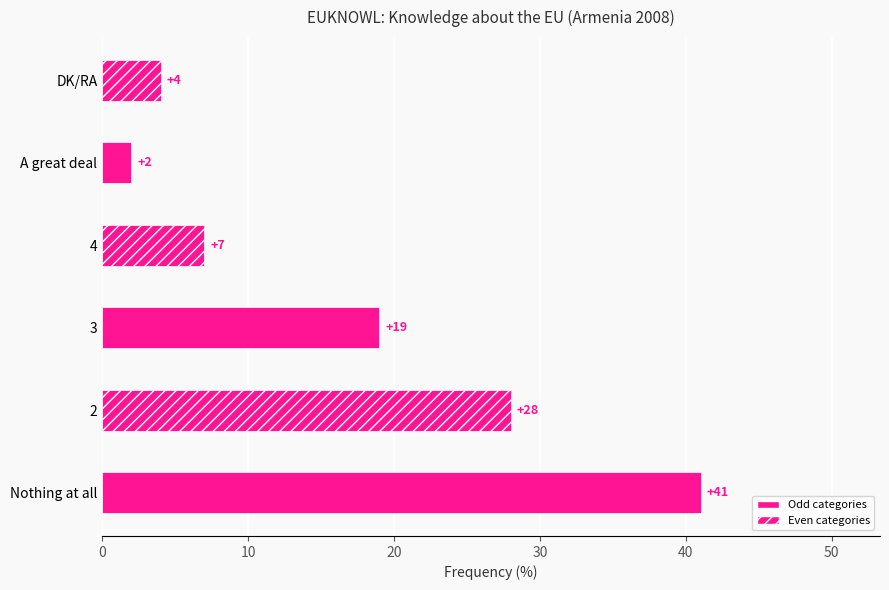

Are the bars grouped side by side (vs. stacked)?

No